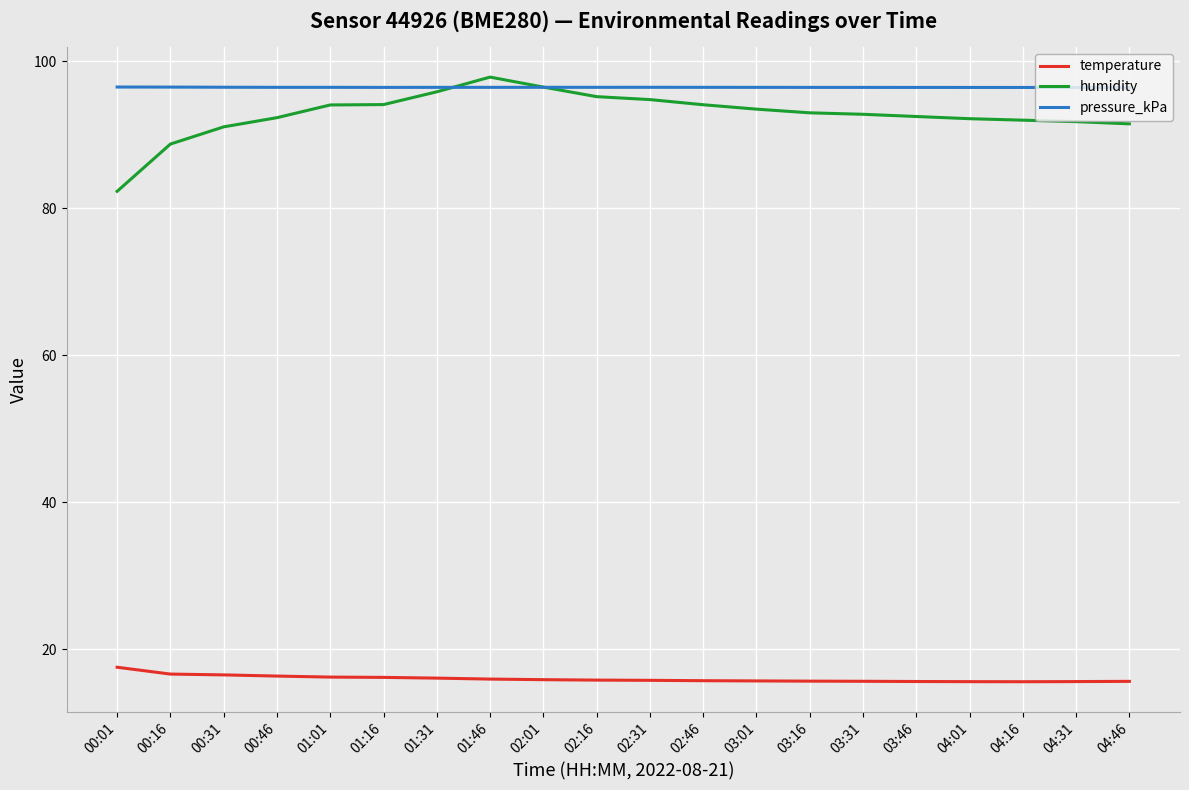

The temperature series shows 22.0 at 00:16. True or false?

False